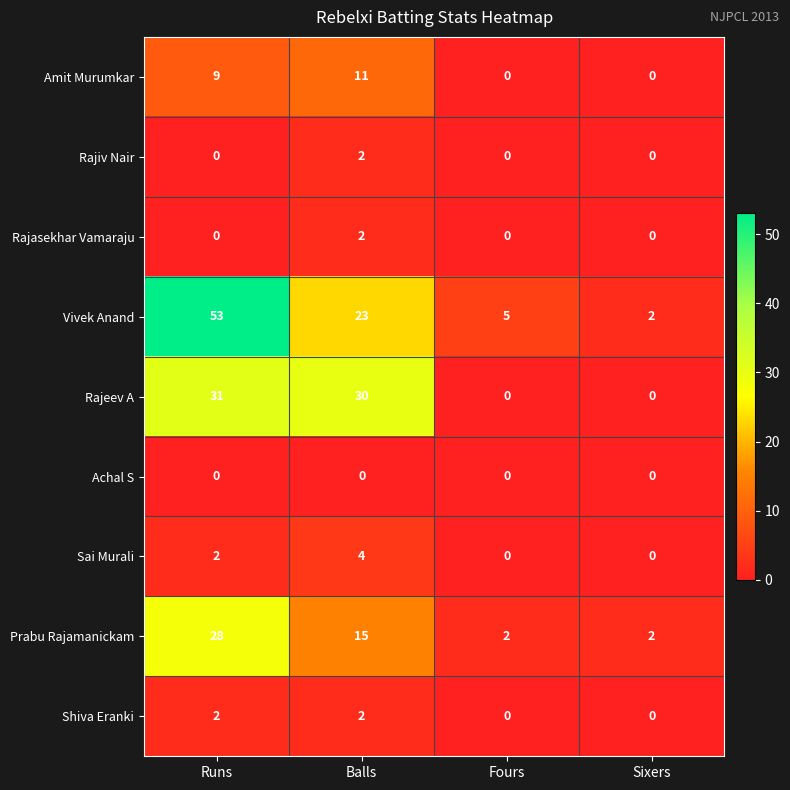

At which category is the sum across all series the highest?

Runs